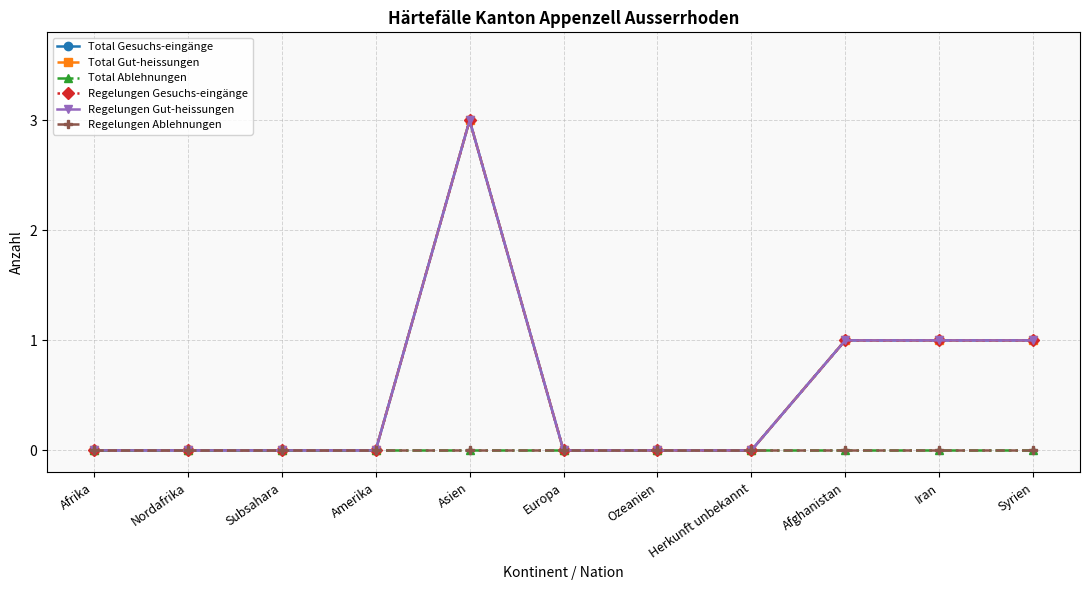

Reading left to right, transcribe all the data shown in this chart.

Total Gesuchs-eingänge: 0	0	0	0	3	0	0	0	1	1	1
Total Gut-heissungen: 0	0	0	0	3	0	0	0	1	1	1
Total Ablehnungen: 0	0	0	0	0	0	0	0	0	0	0
Regelungen Gesuchs-eingänge: 0	0	0	0	3	0	0	0	1	1	1
Regelungen Gut-heissungen: 0	0	0	0	3	0	0	0	1	1	1
Regelungen Ablehnungen: 0	0	0	0	0	0	0	0	0	0	0